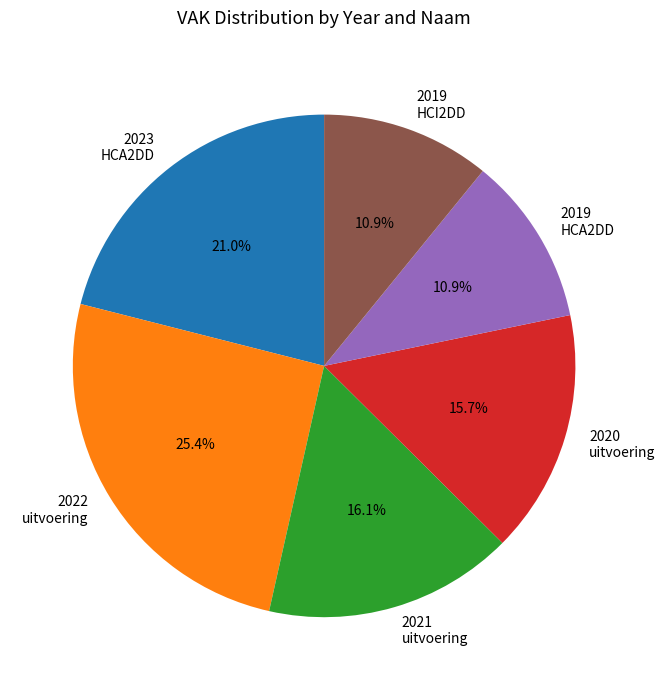

Is there any slice that represents more than half of the pie?

No